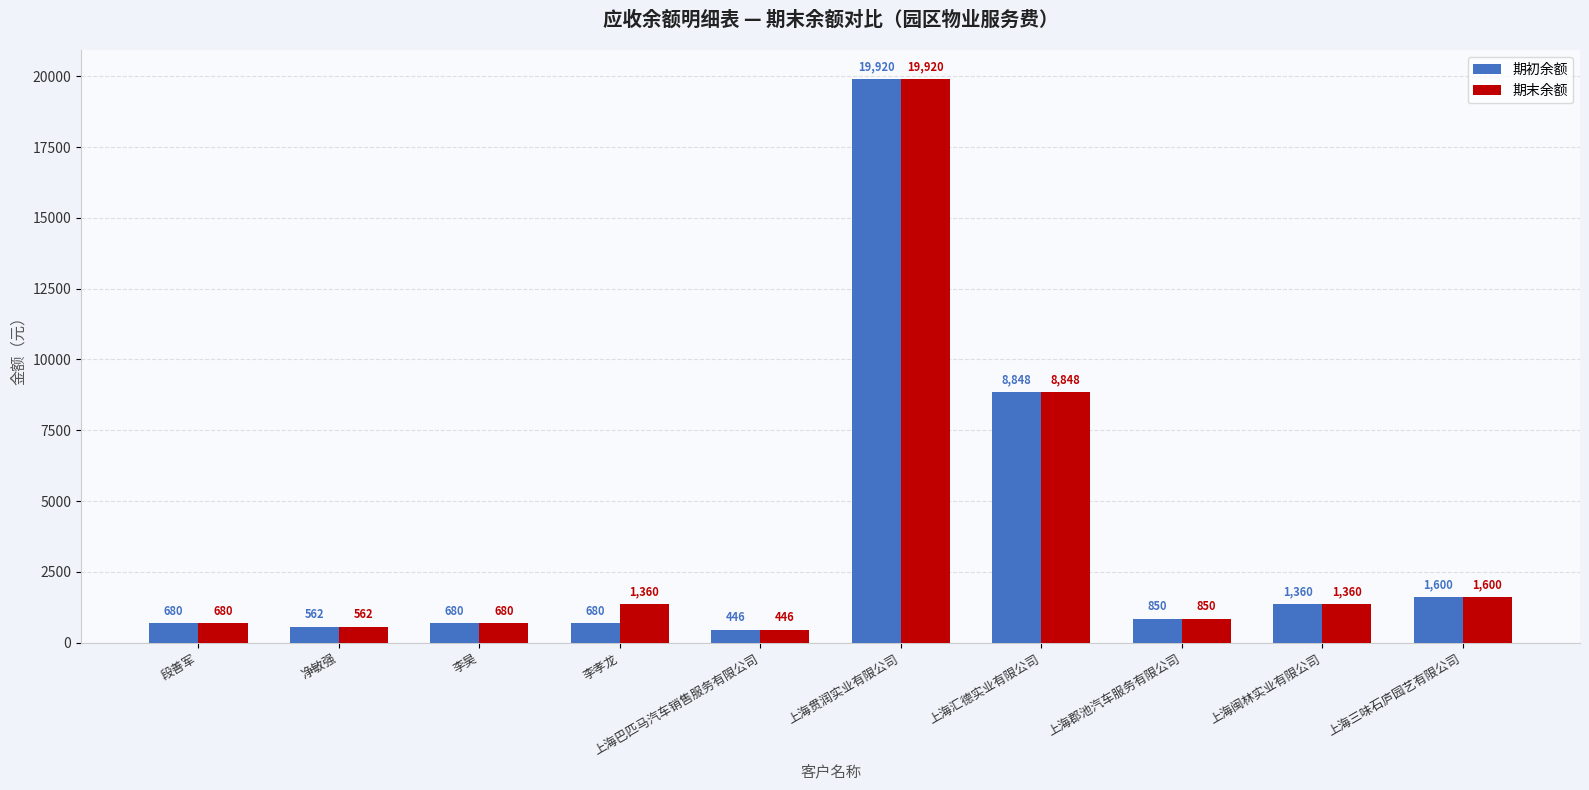

Which label corresponds to the largest value in the chart?

上海贯润实业有限公司